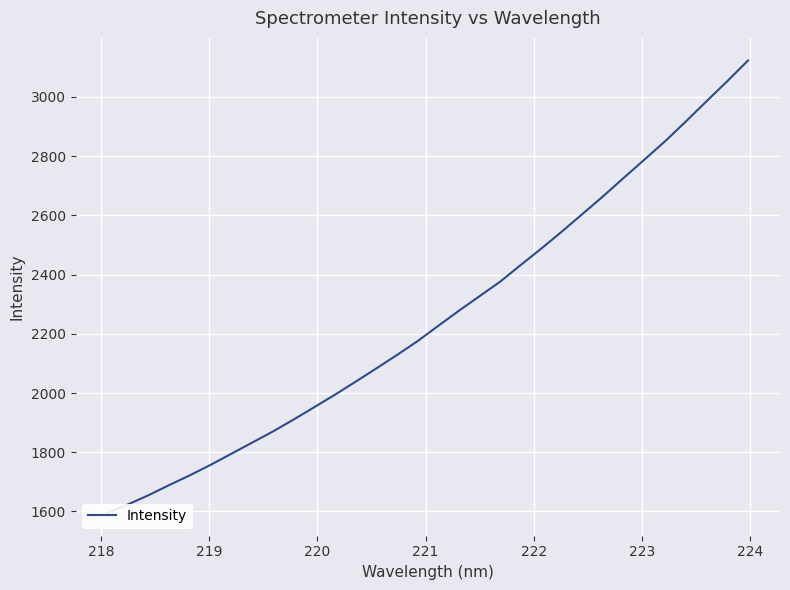

What is the value of the 32nd point from the left?

3123.1